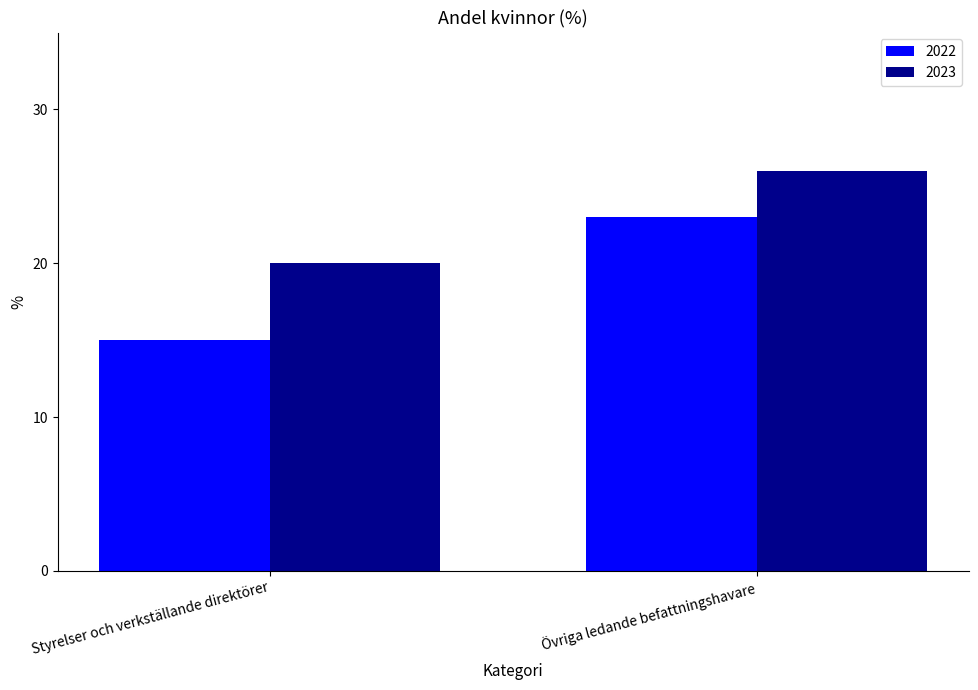

Is it true that 2023 equals 26 at Övriga ledande befattningshavare?

True